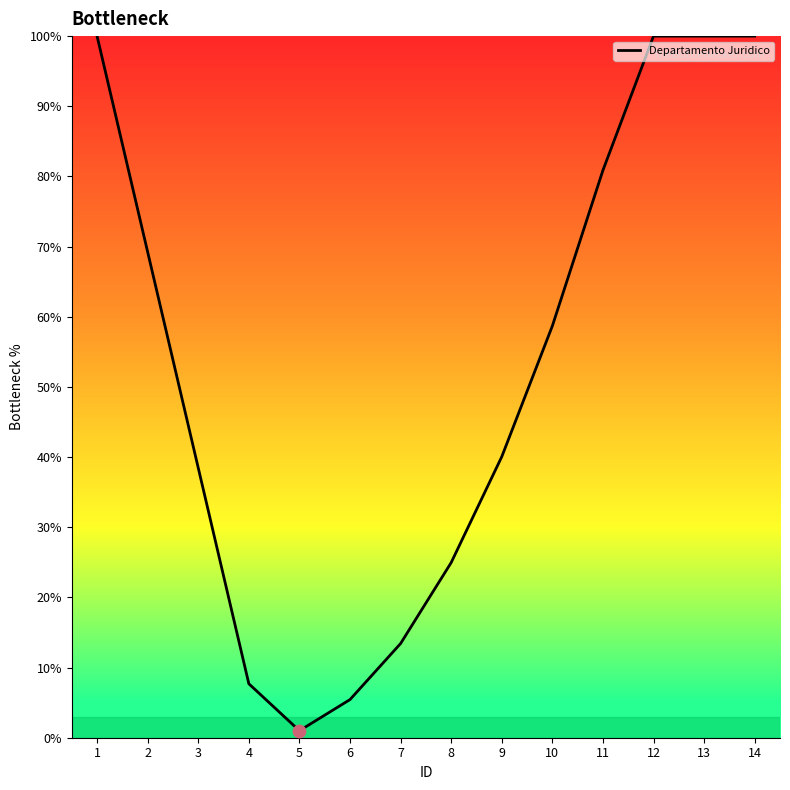

What is the change in value from 10 to 12?

+41.3